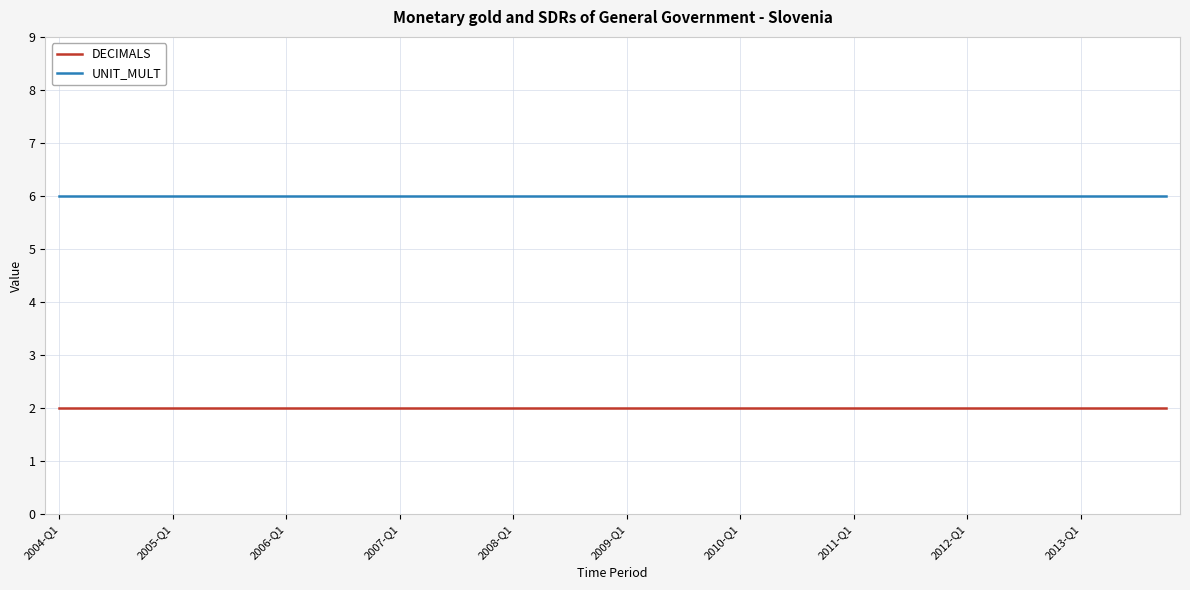

What is the smallest value displayed?

2